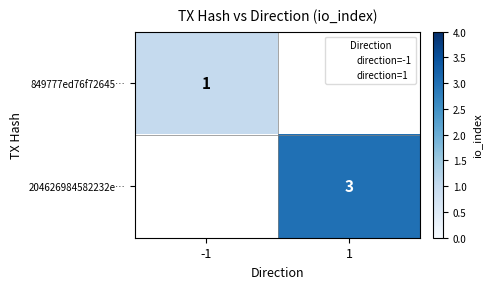

The 204626984582232e… series shows 3 at 1. True or false?

True